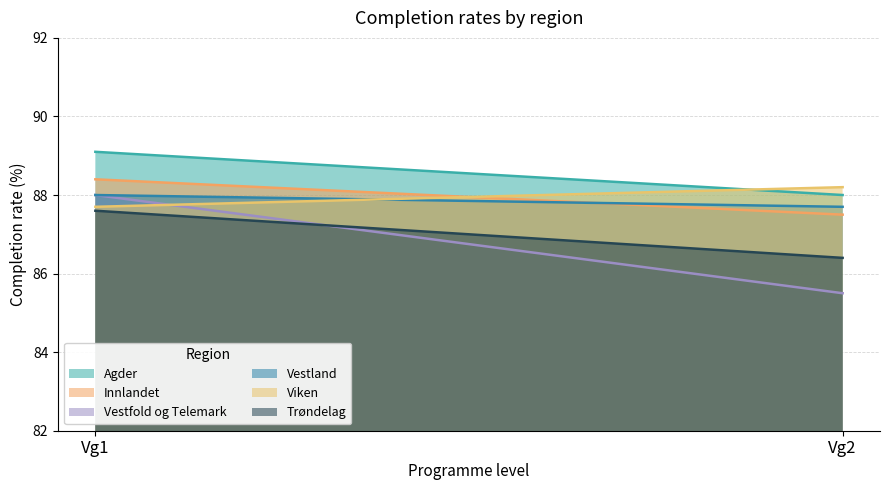

Is the value of Agder at Vg2 greater than the value of Trøndelag at Vg2?

Yes